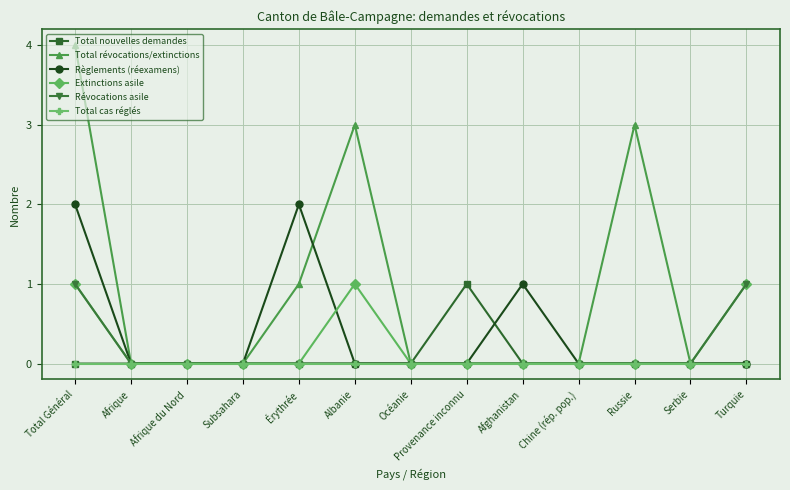

Which series changed the most between Albanie and Provenance inconnu?

Total révocations/extinctions